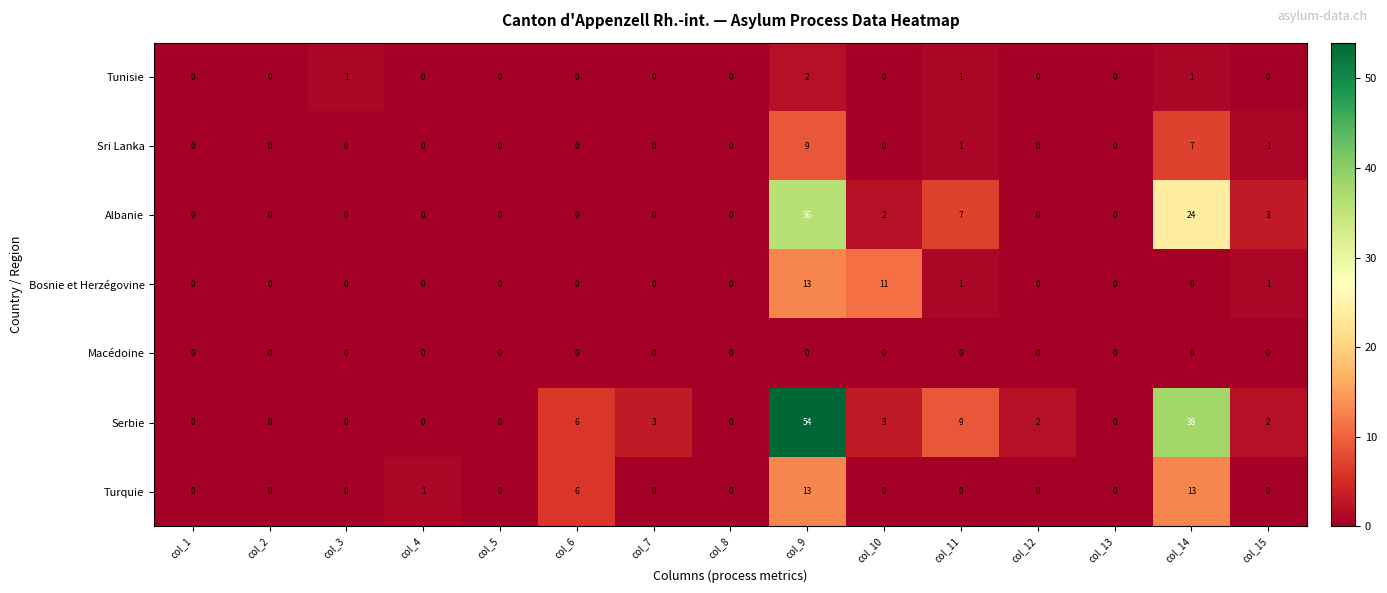

The value of Bosnie et Herzégovine at col_10 is 11. True or false?

True